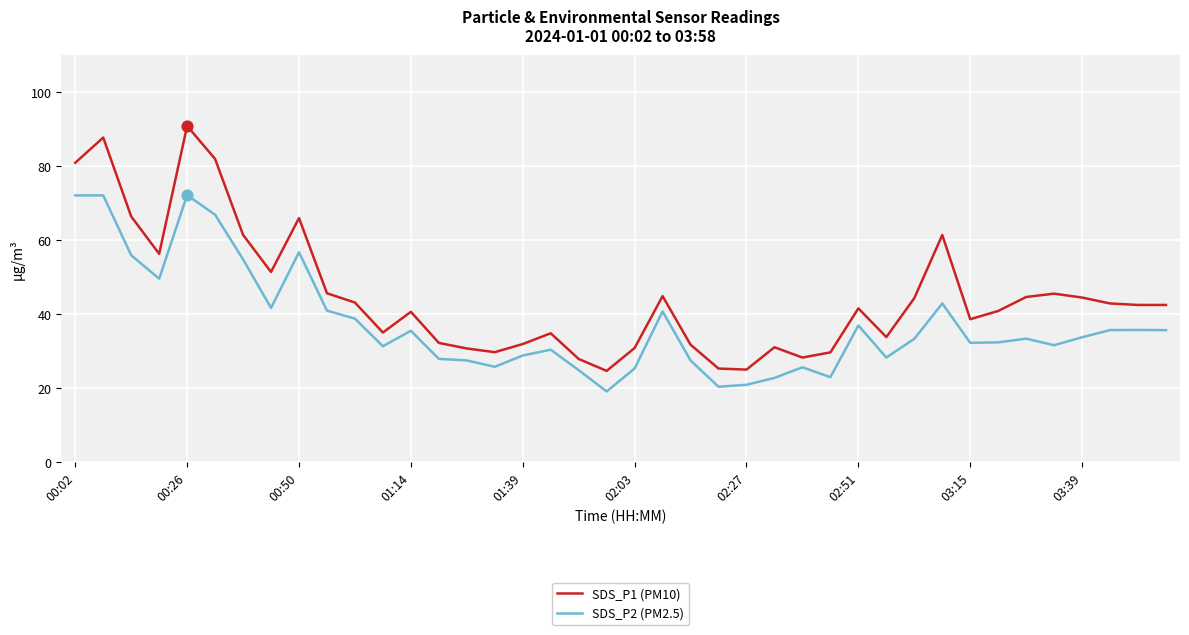

Which series has the largest total across all categories?

SDS_P1 (PM10)